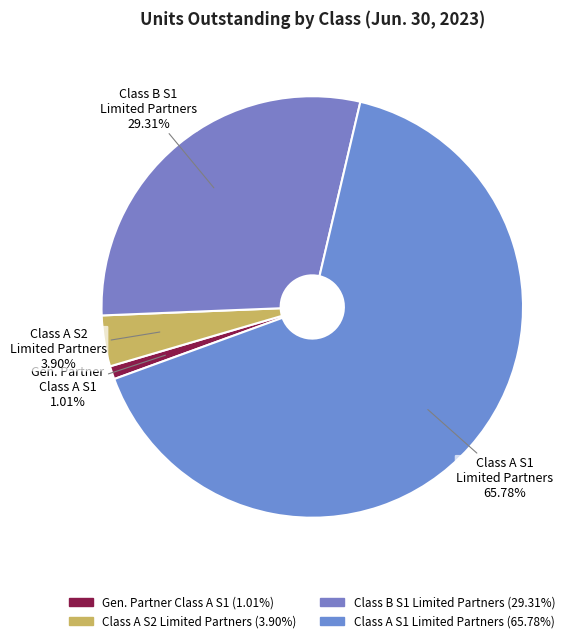

Do Class A S1 Limited Partners and Gen. Partner Class A S1 together represent more than half of the pie?

Yes